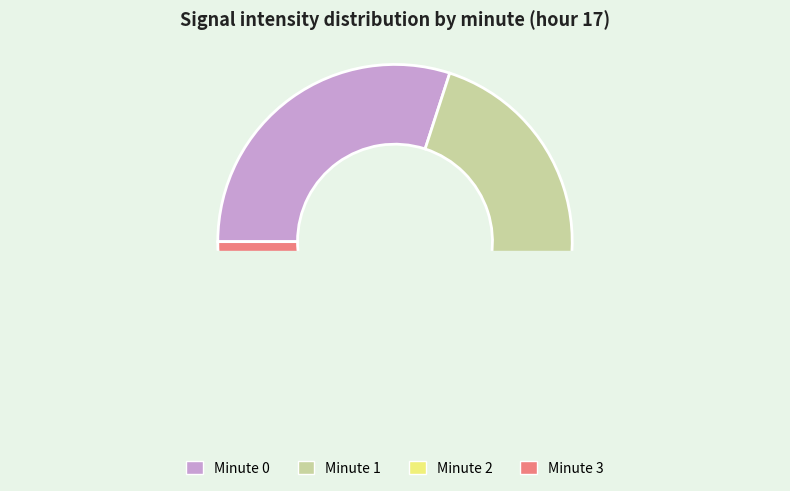

Which category has the smallest portion of the pie?

Minute 3